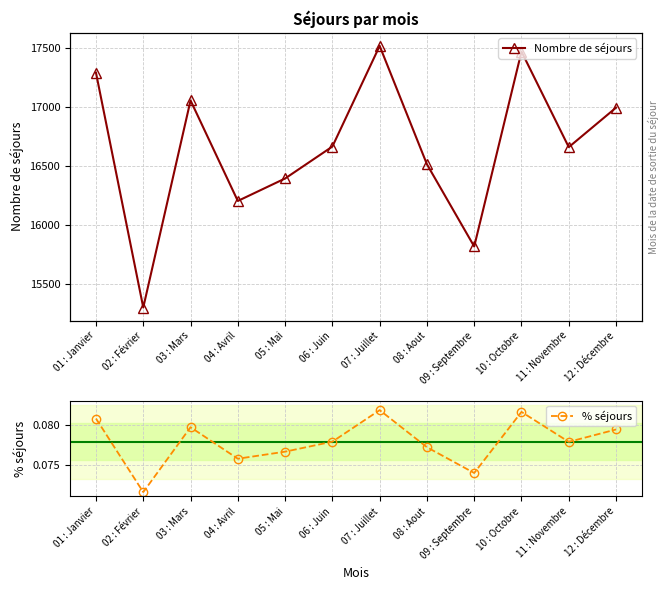

What are all the series names shown in the legend?

Nombre de séjours, % séjours